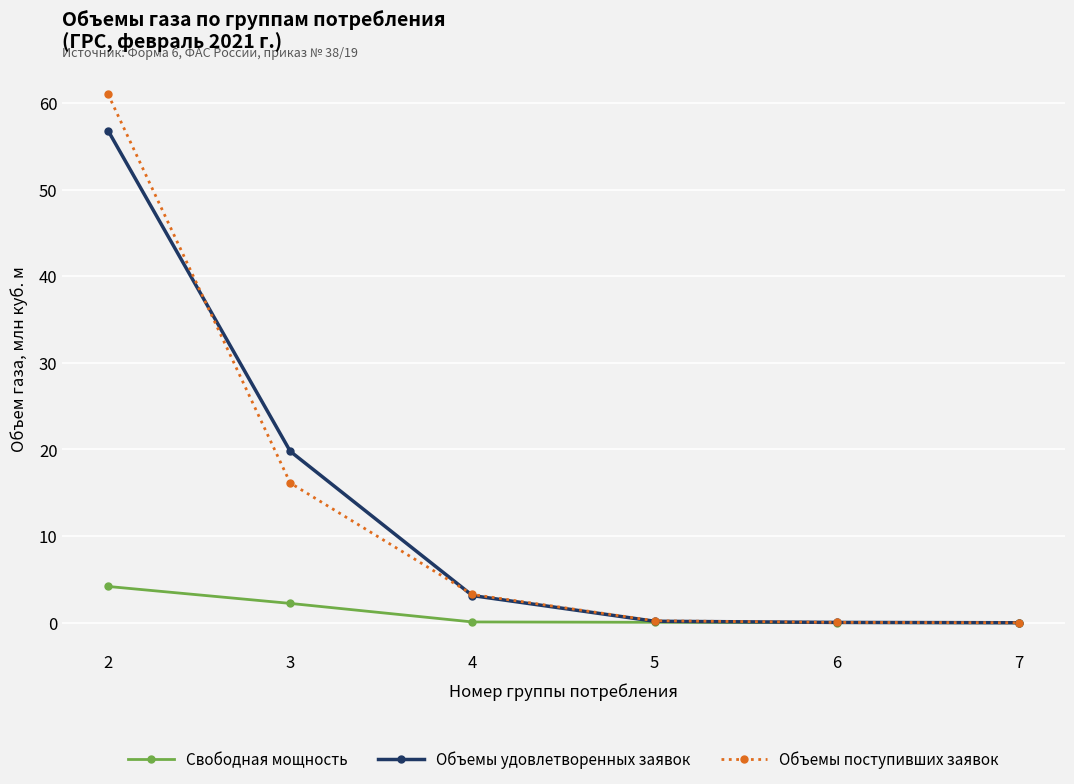

What is the difference between the second highest and second lowest values in the Объемы поступивших заявок series?

16.1